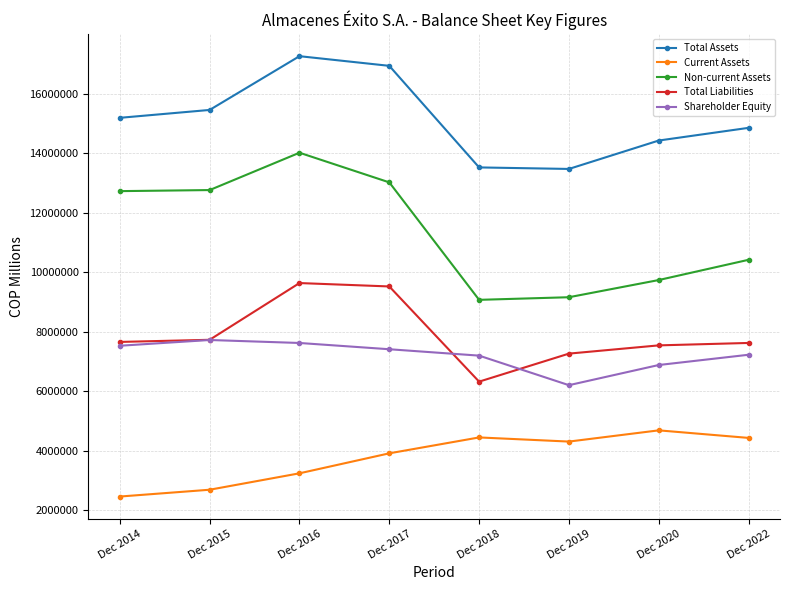

In Total Liabilities, how many points are higher than both neighbors (excluding endpoints)?

1